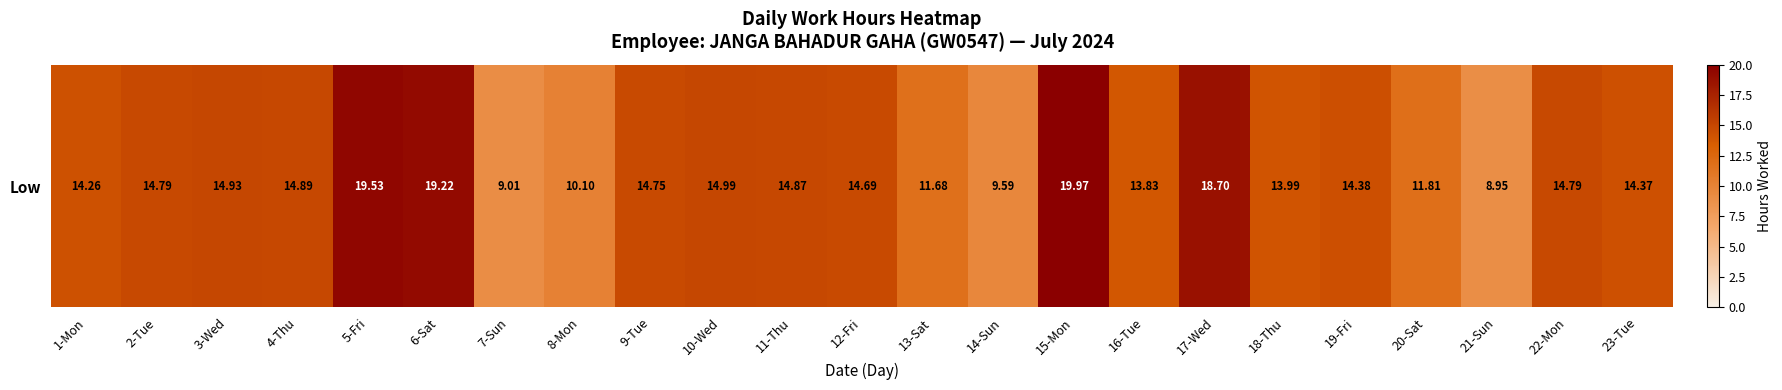

The chart shows a value of 14.3 at 1-Mon. True or false?

True